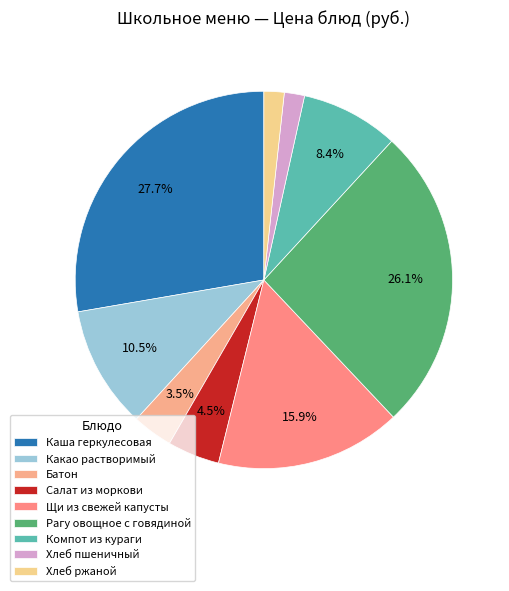

Does any single category account for the majority?

No